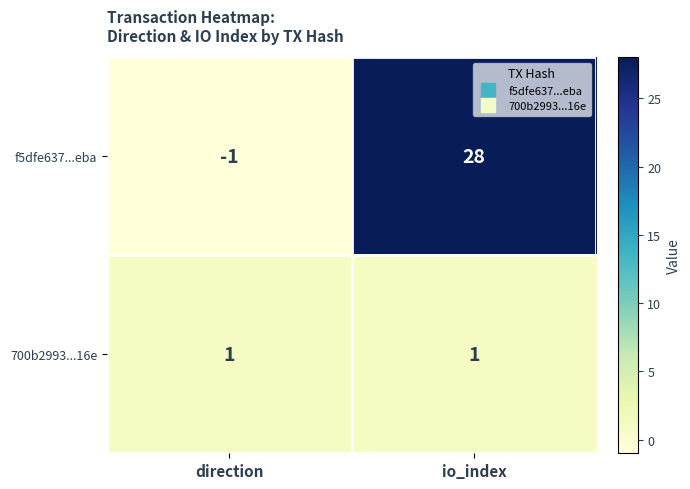

Which series has the largest total across all categories?

f5dfe637...eba